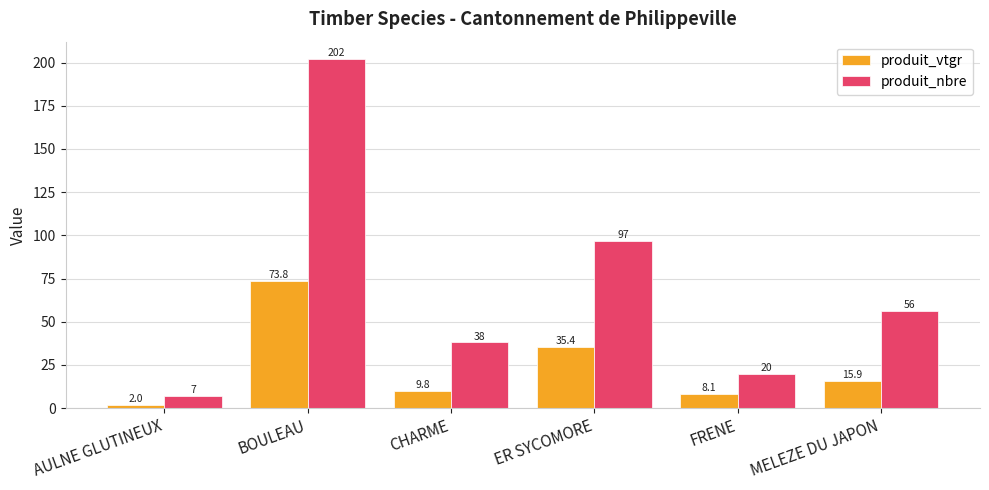

The value of produit_nbre at CHARME is 38.0. True or false?

True